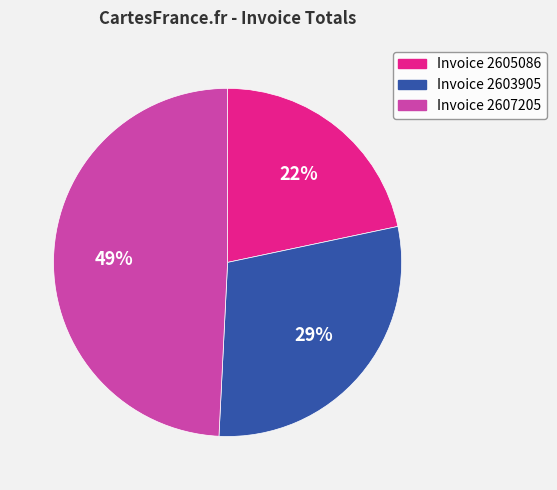

Which category has the smallest portion of the pie?

Invoice 2605086